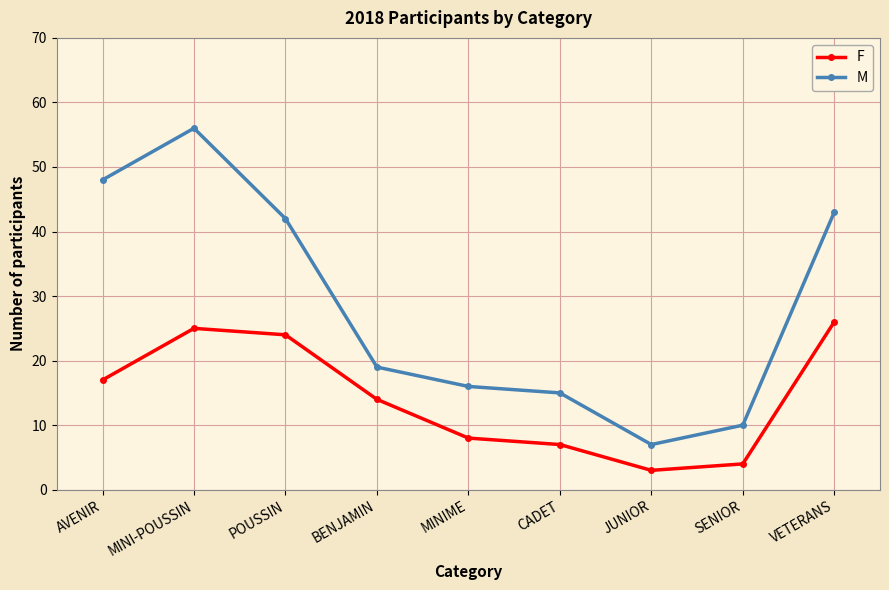

What is the label of the 4th point from the right?

CADET